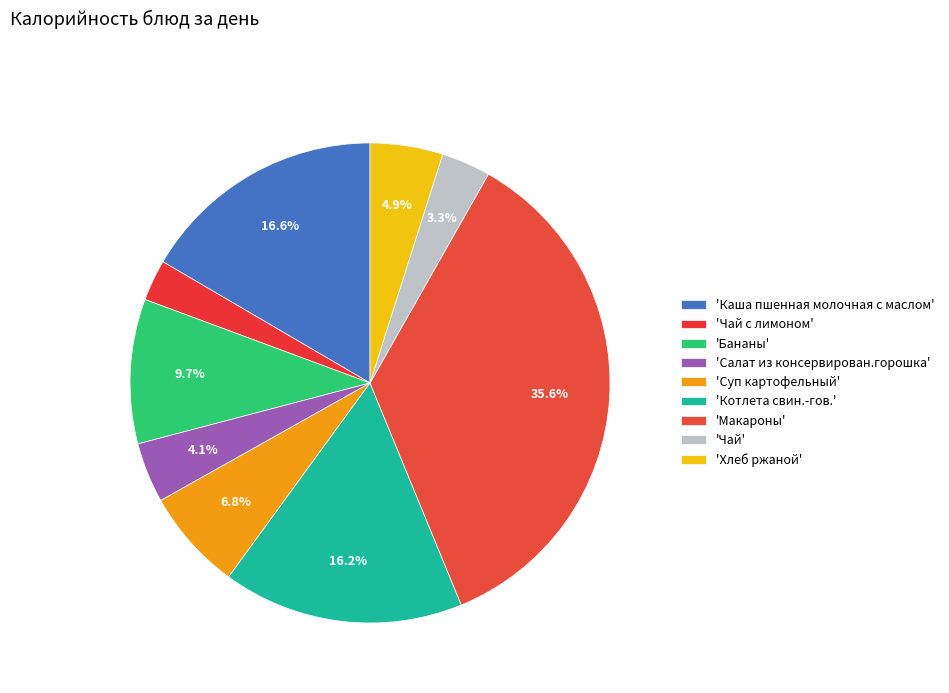

Which slice is the largest?

Макароны